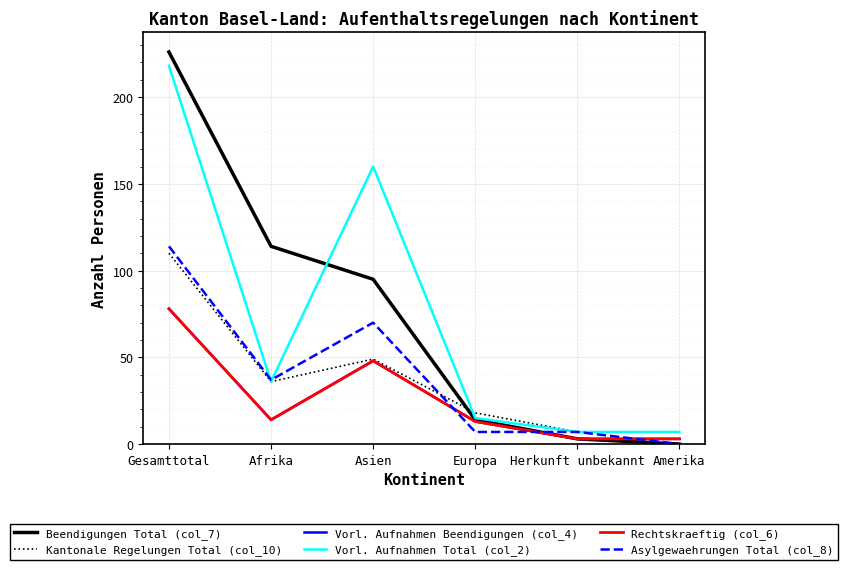

List the series in order of their peak value, lowest first.

Vorl. Aufnahmen Beendigungen (col_4), Rechtskraeftig (col_6), Kantonale Regelungen Total (col_10), Asylgewaehrungen Total (col_8), Vorl. Aufnahmen Total (col_2), Beendigungen Total (col_7)